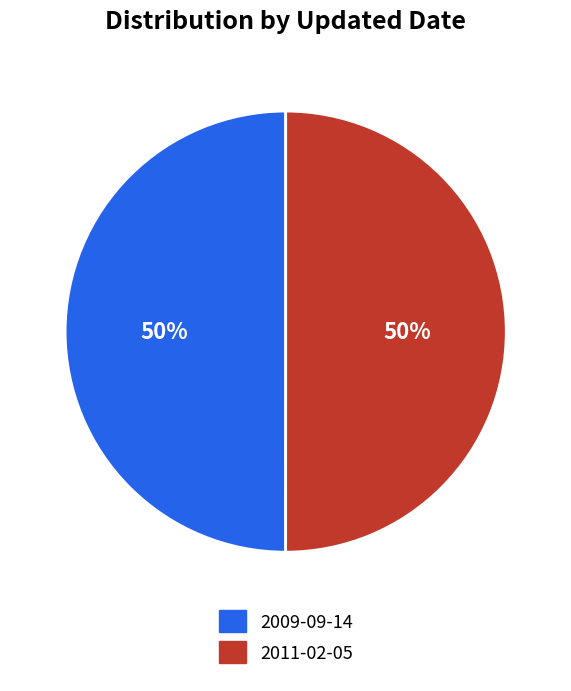

Approximately how many times larger is the value at 2011-02-05 compared to 2009-09-14?

1.0